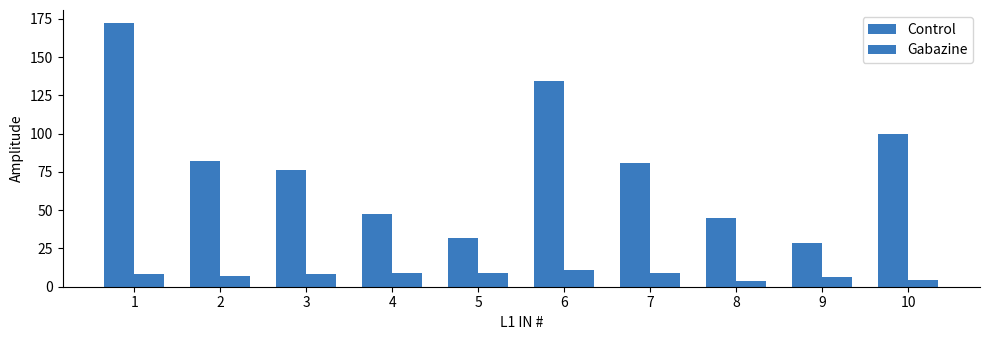

At how many categories does at least one series exceed 54?

6